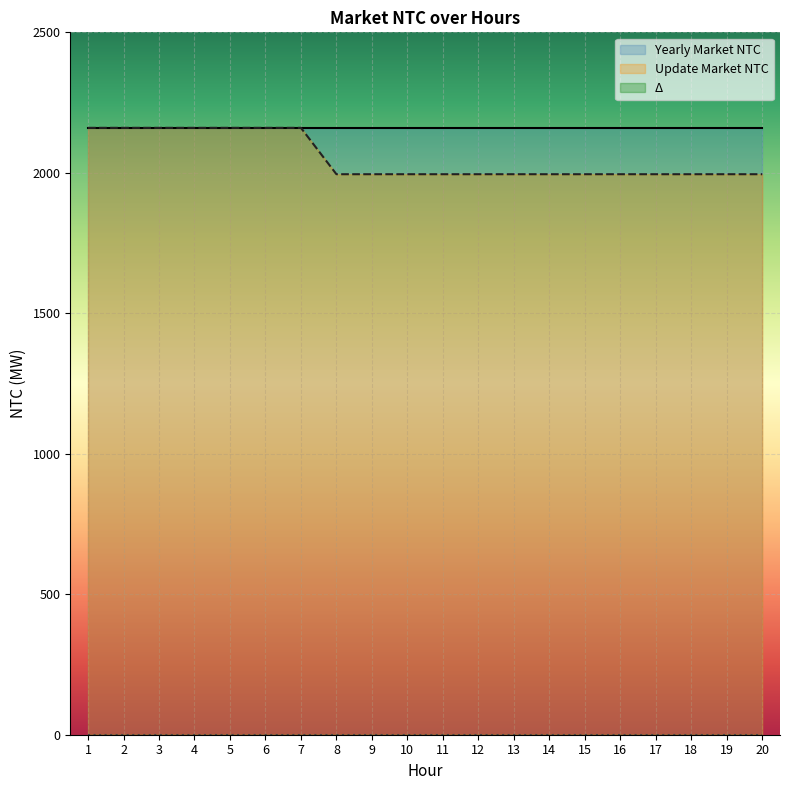

What are all the series names shown in the legend?

Yearly Market NTC, Update Market NTC, Δ